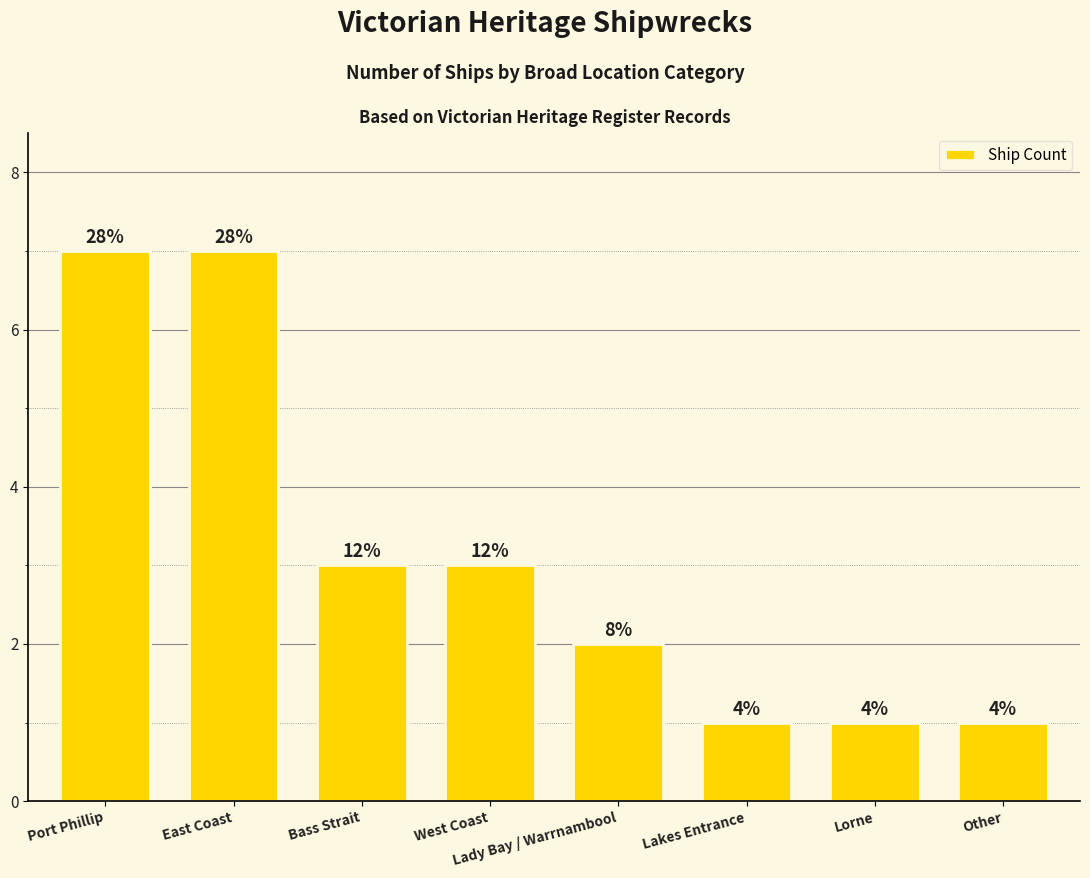

Rank the categories by value from lowest to highest.

Lakes Entrance, Lorne, Other, Lady Bay / Warrnambool, Bass Strait, West Coast, Port Phillip, East Coast